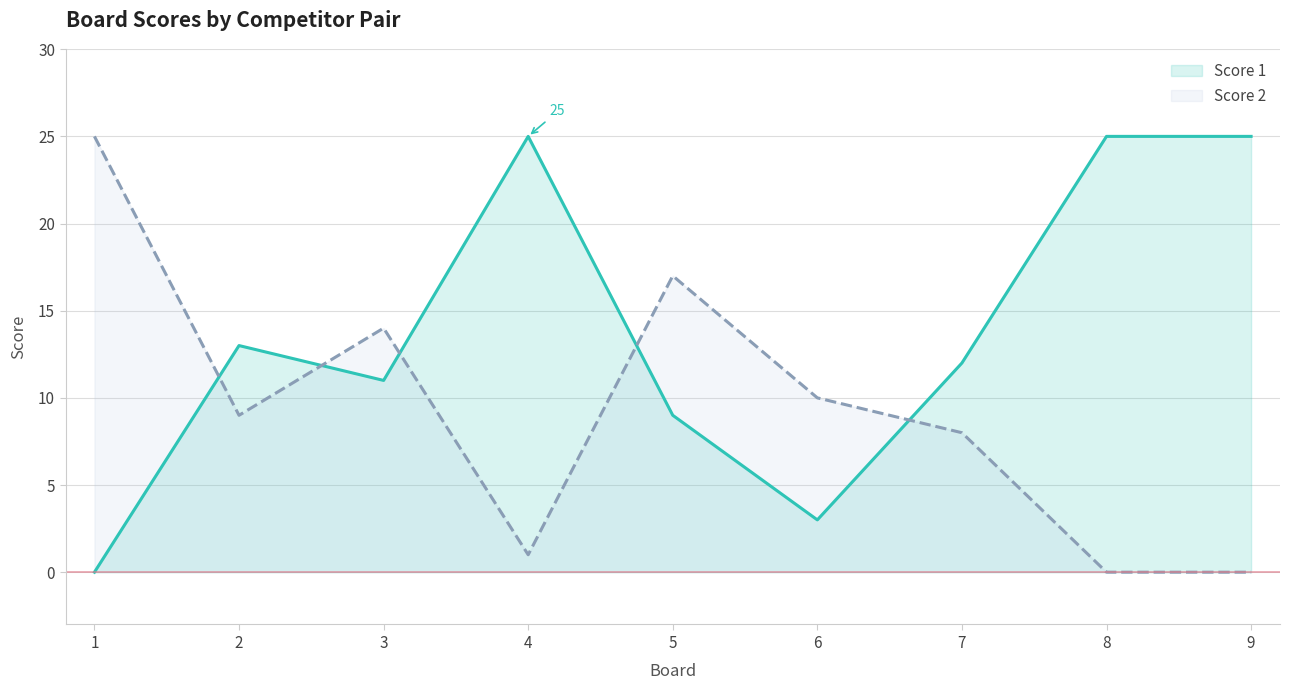

What is the sum of the Score 1 values at 1 and 5?

9